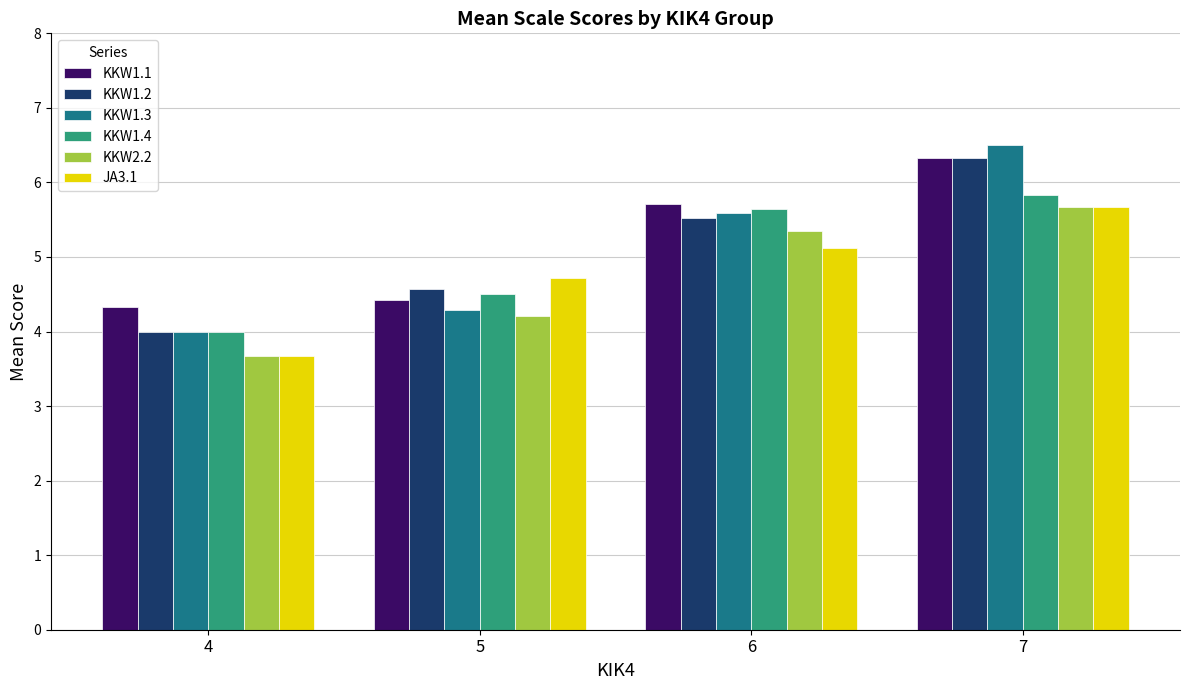

What value does the KKW1.3 series have at 7?

6.5